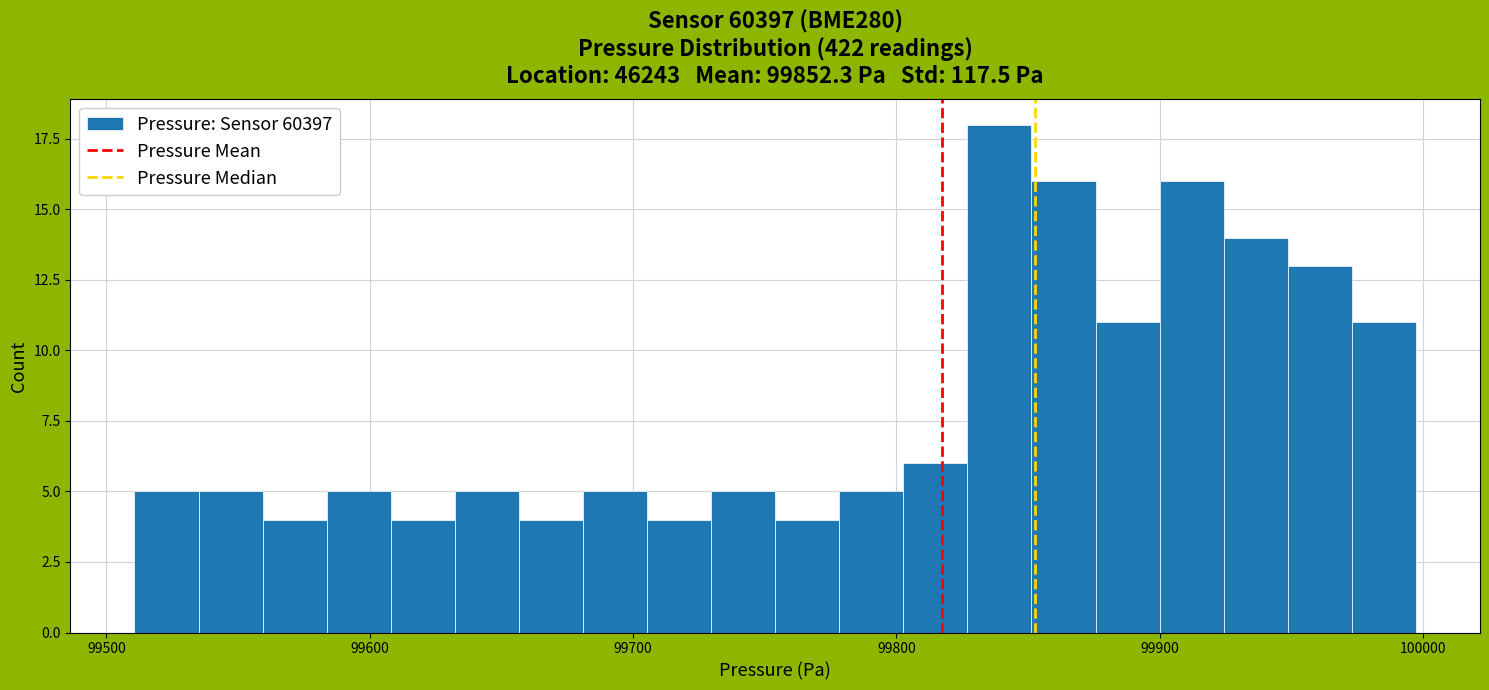

Around what value on the x-axis is the tallest bar? Give the approximate position of its centre, as read against the axis.

99840